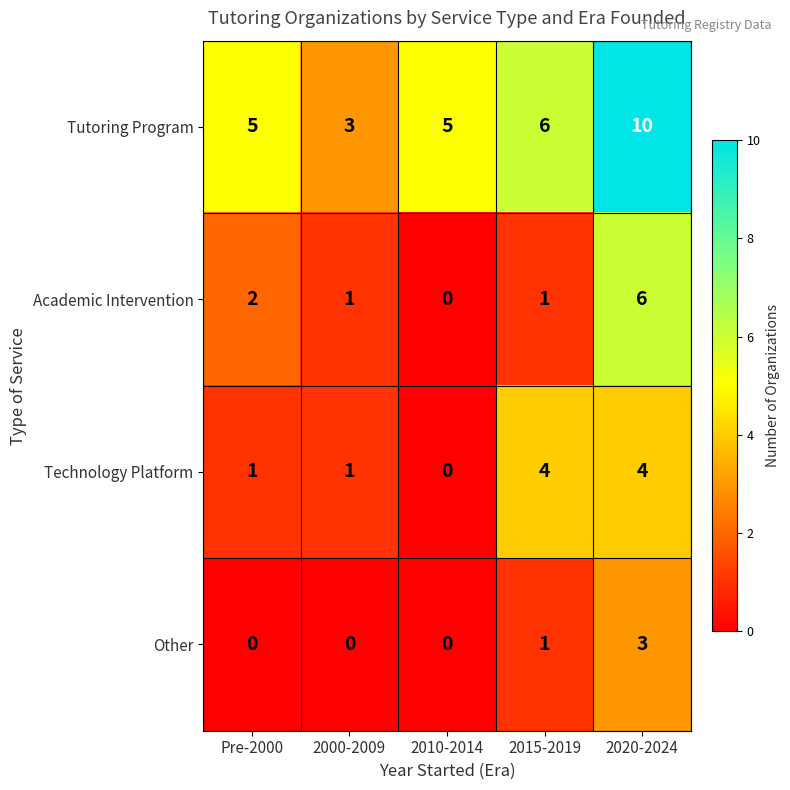

Rank the series by their maximum value, from lowest to highest.

Other, Technology Platform, Academic Intervention, Tutoring Program